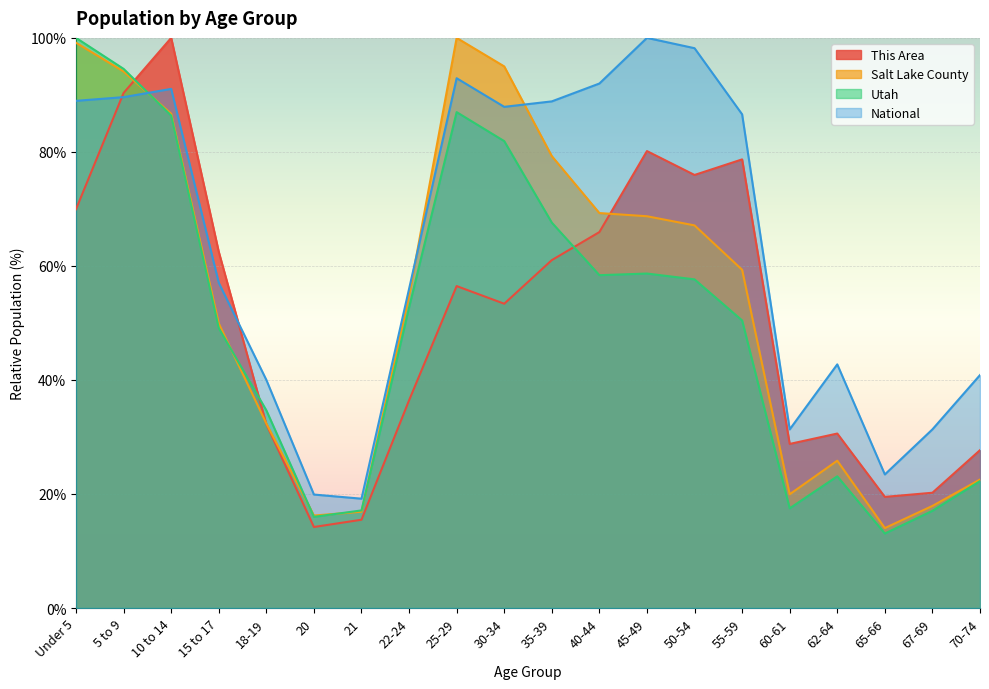

What is the difference between the highest and lowest values at 67-69?

14.3